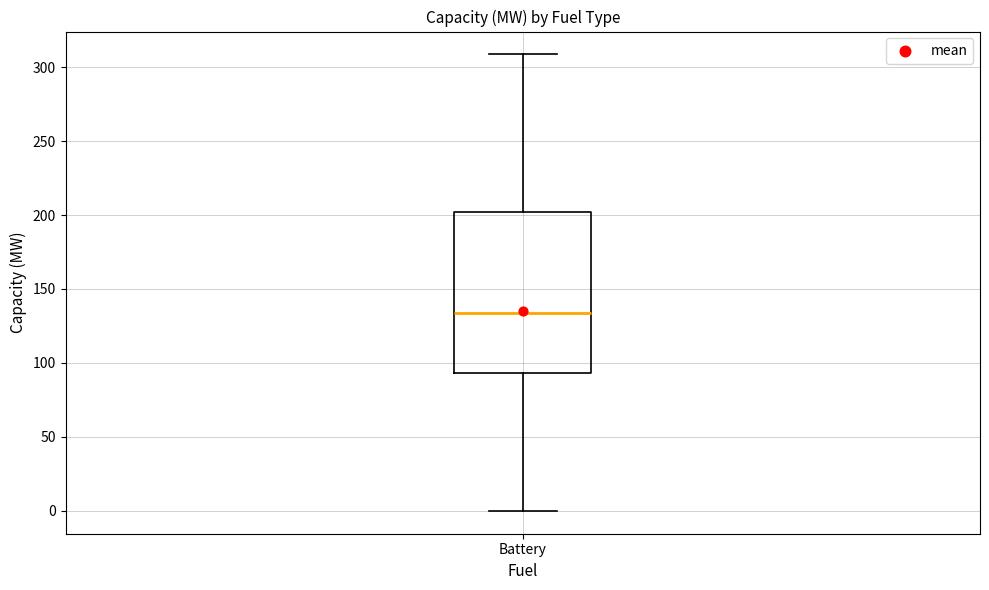

Transcribe this box plot: give where the median line is, the range the box spans, and where the two whiskers end, as read against the y-axis. The values are not printed on the chart, so give them approximately, as read against the axis.

median 135, box 95 to 200, whiskers 0 to 310